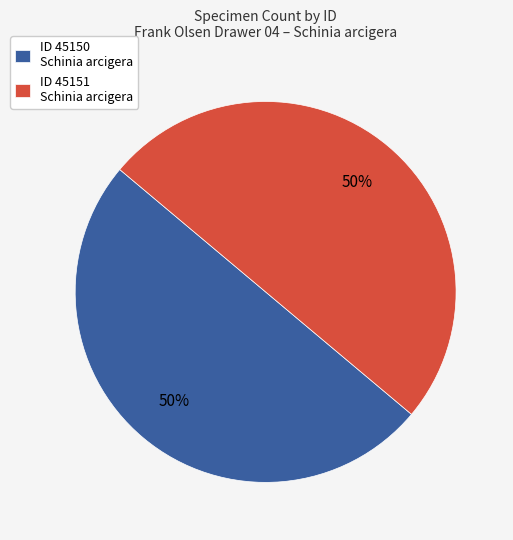

To the nearest percent, what is the average slice percentage?

50%